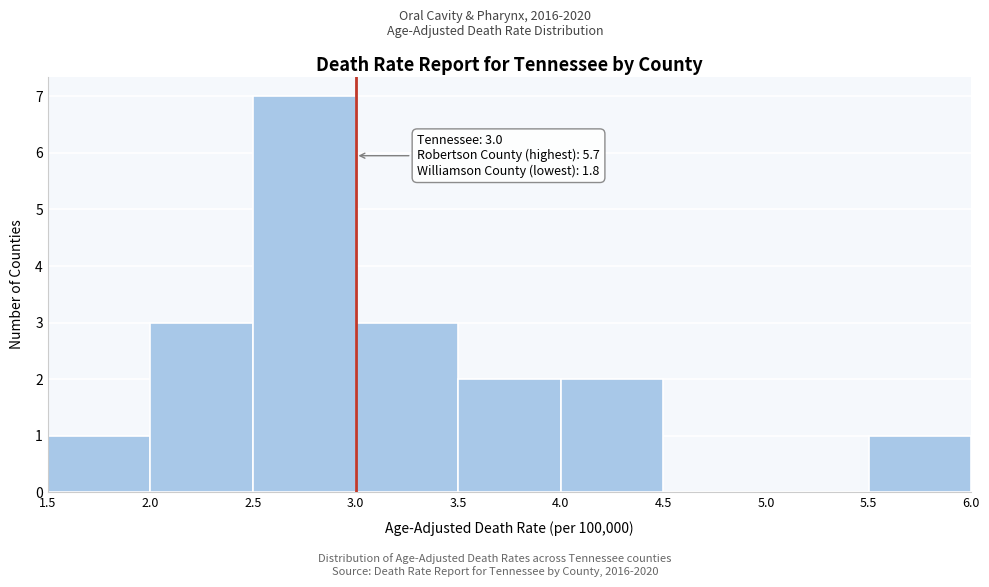

Which range on the x-axis has the tallest bar?

2.5 to 3.0